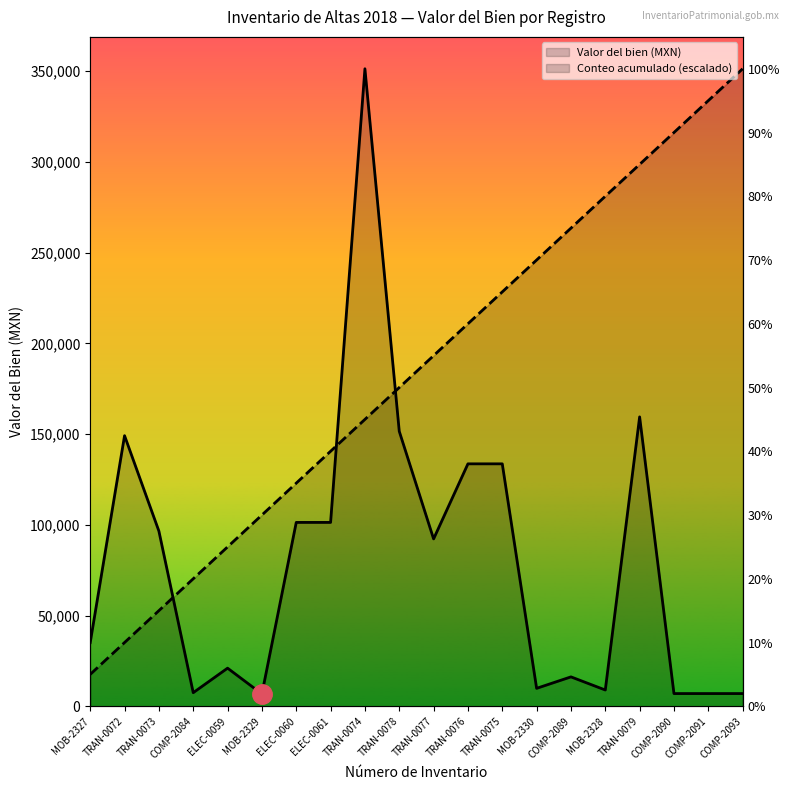

Does the chart have visible grid lines?

No